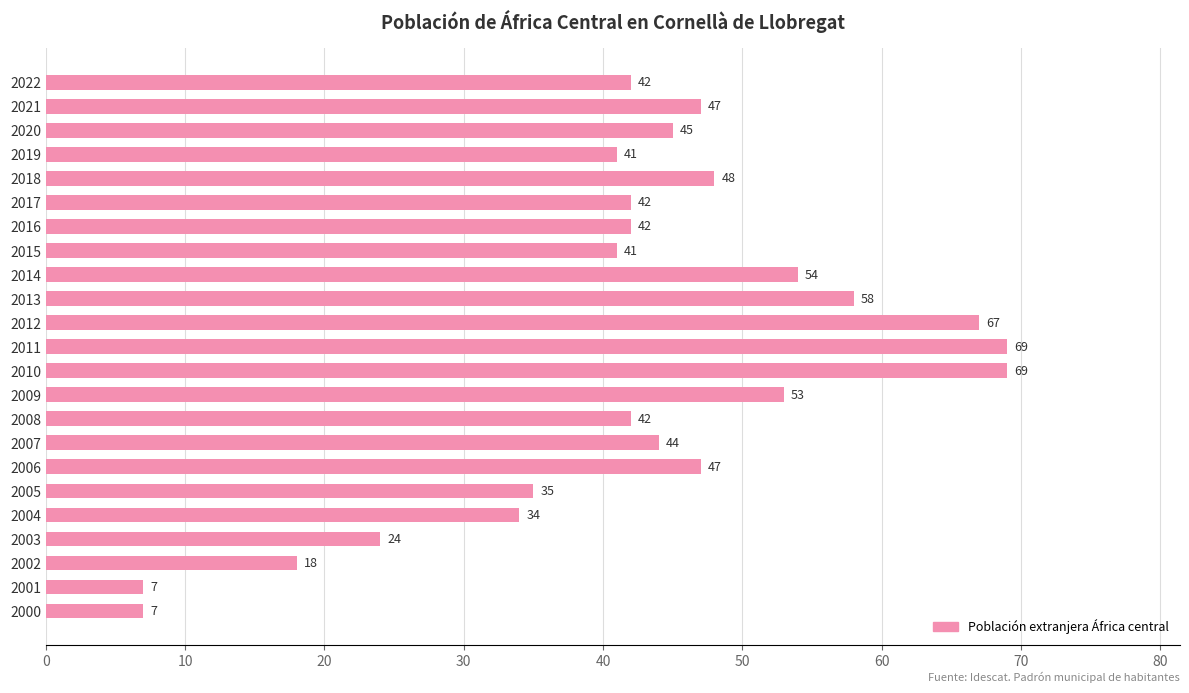

What is the greatest value displayed?

69